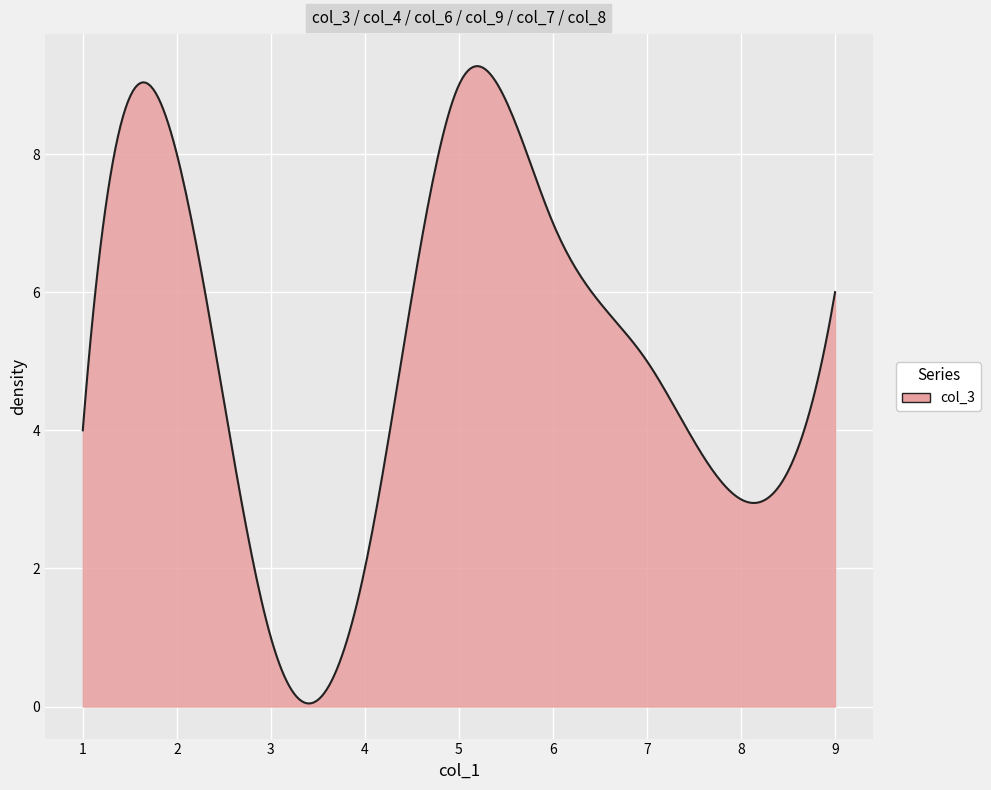

Does the chart display data point markers on the line(s)?

No